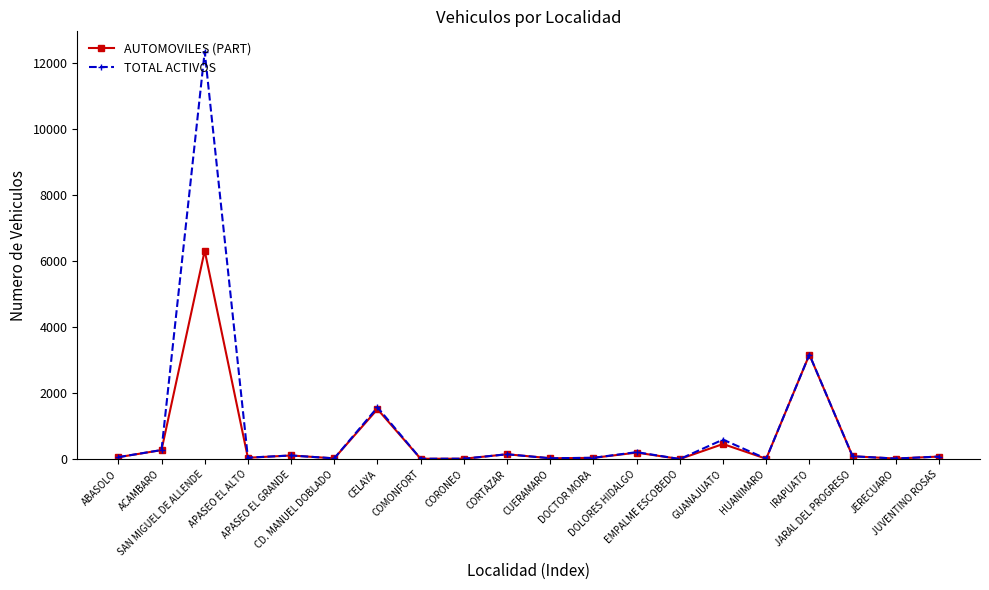

True or false: TOTAL ACTIVOS has more than 0 interior local peaks.

True